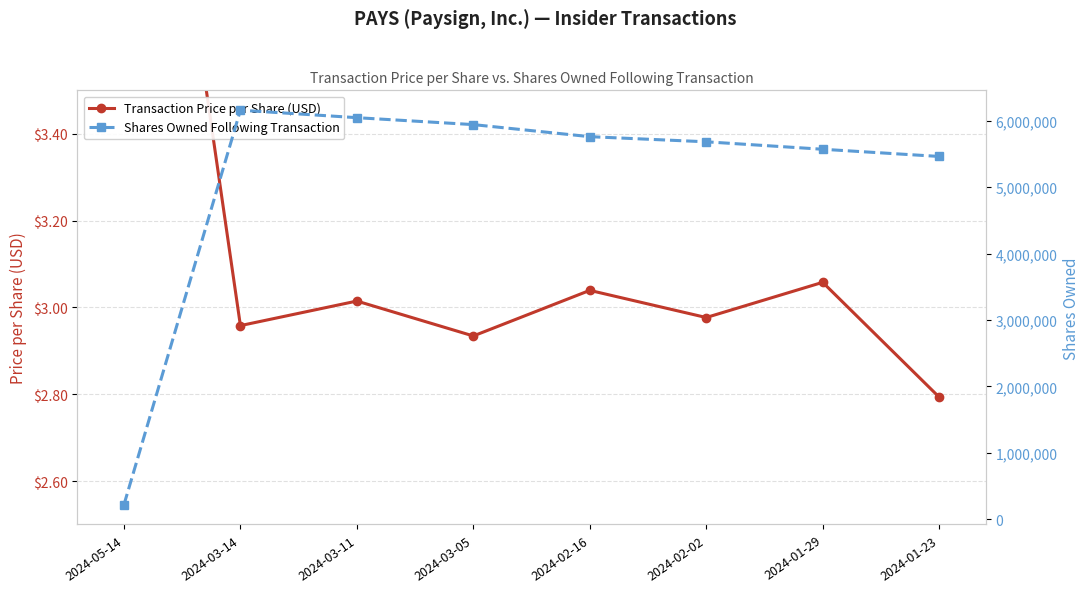

Reading right to left, list all the values displayed in this chart.

Transaction Price per Share (USD): 2.8	3.1	3.0	3.0	2.9	3.0	3.0	4.8
Shares Owned Following Transaction: 5464029.0	5572356.0	5684656.0	5761918.0	5943619.0	6048017.0	6160742.0	218500.0